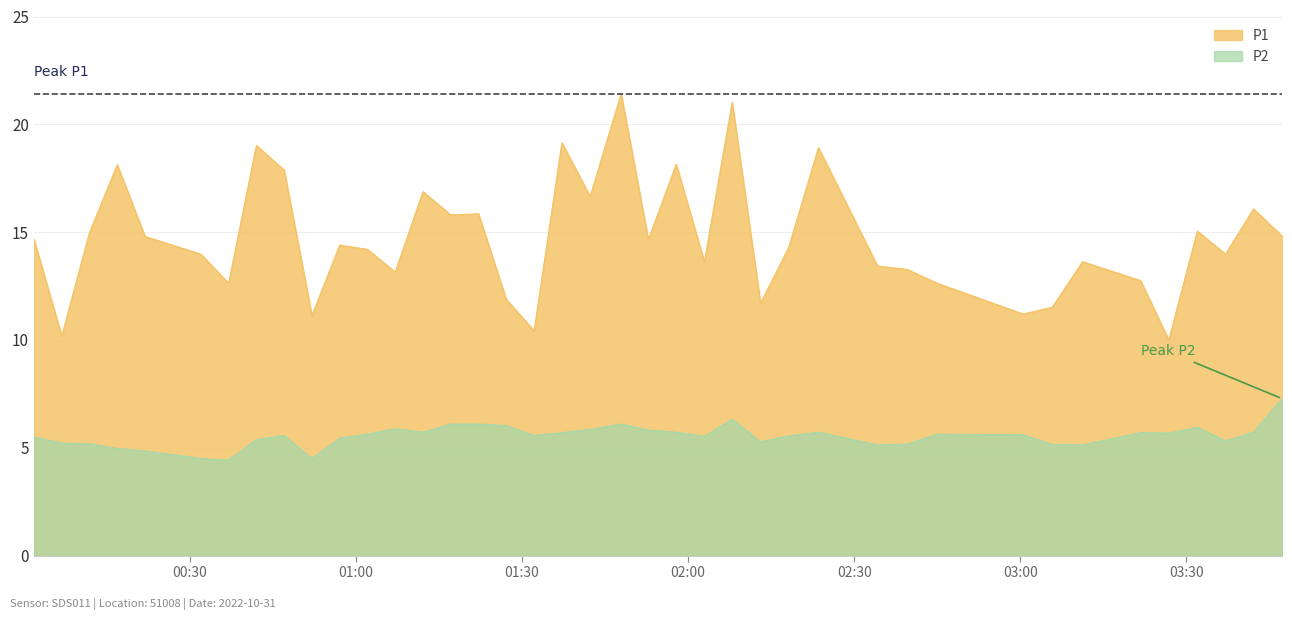

True or false: P2 and P1 intersect in this chart.

False